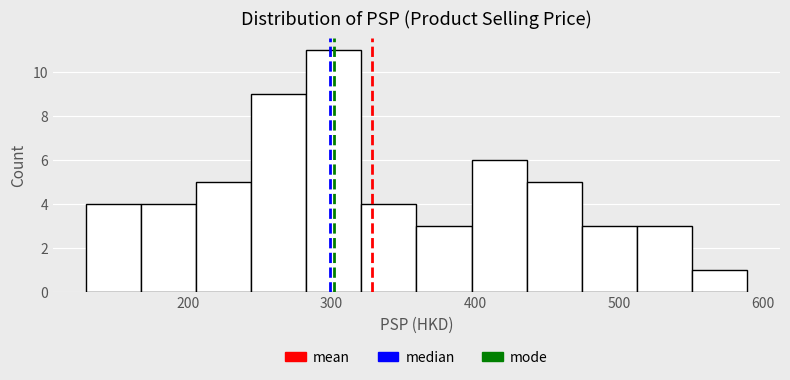

Around what value on the x-axis is the tallest bar? Give the approximate position of its centre, as read against the axis.

300